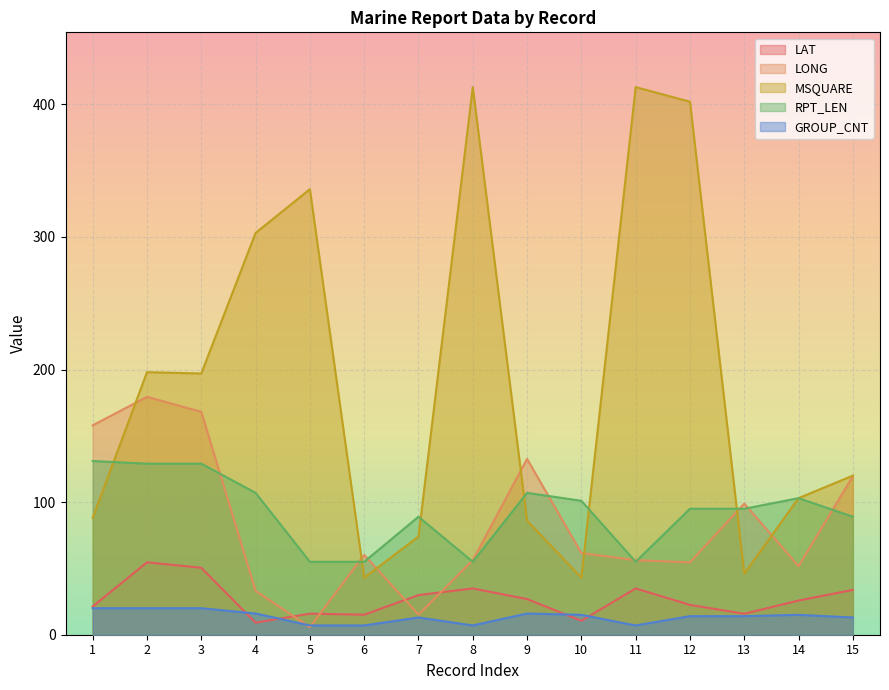

What is the sum of the RPT_LEN values at 12 and 11?

150.0